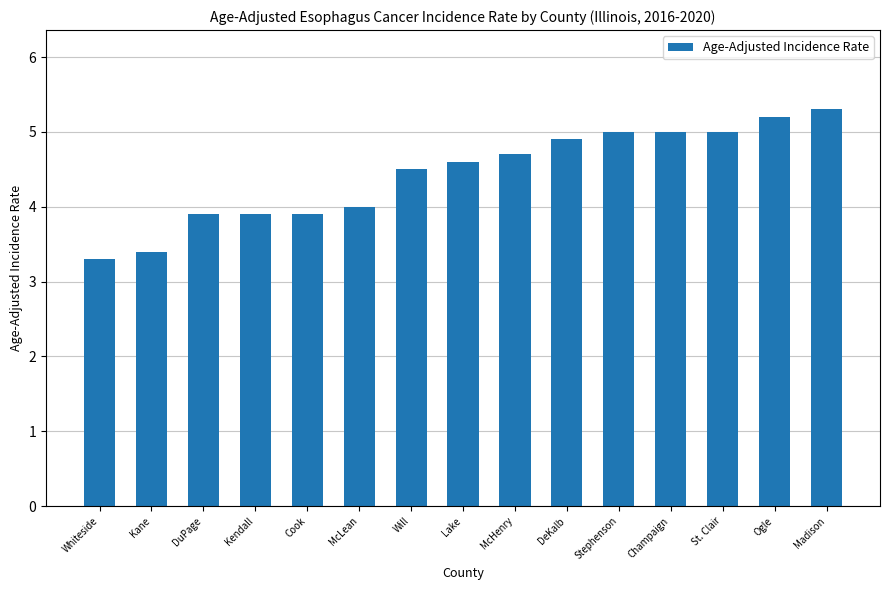

True or false: the data shows 2.8 at McHenry.

False